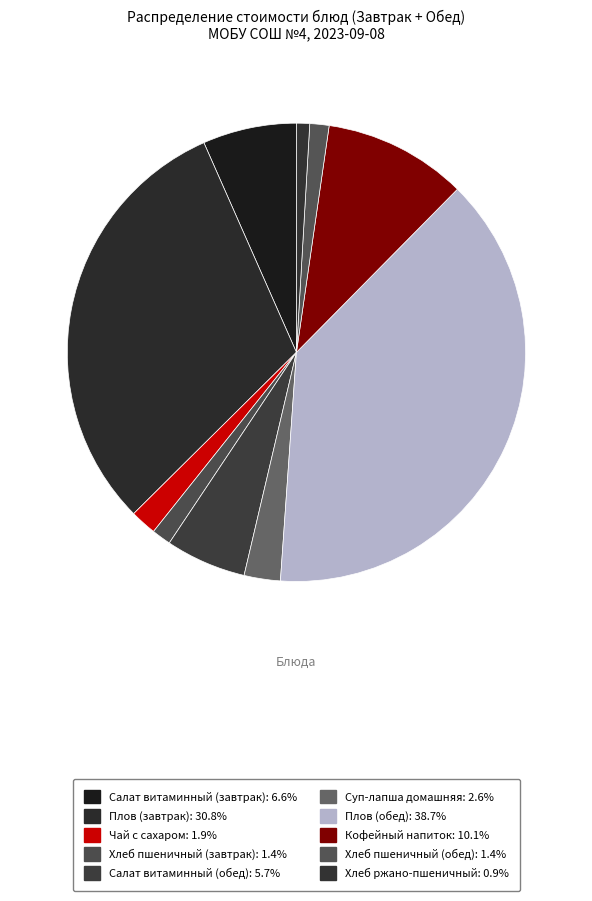

To the nearest percent, what is the average slice percentage?

10%